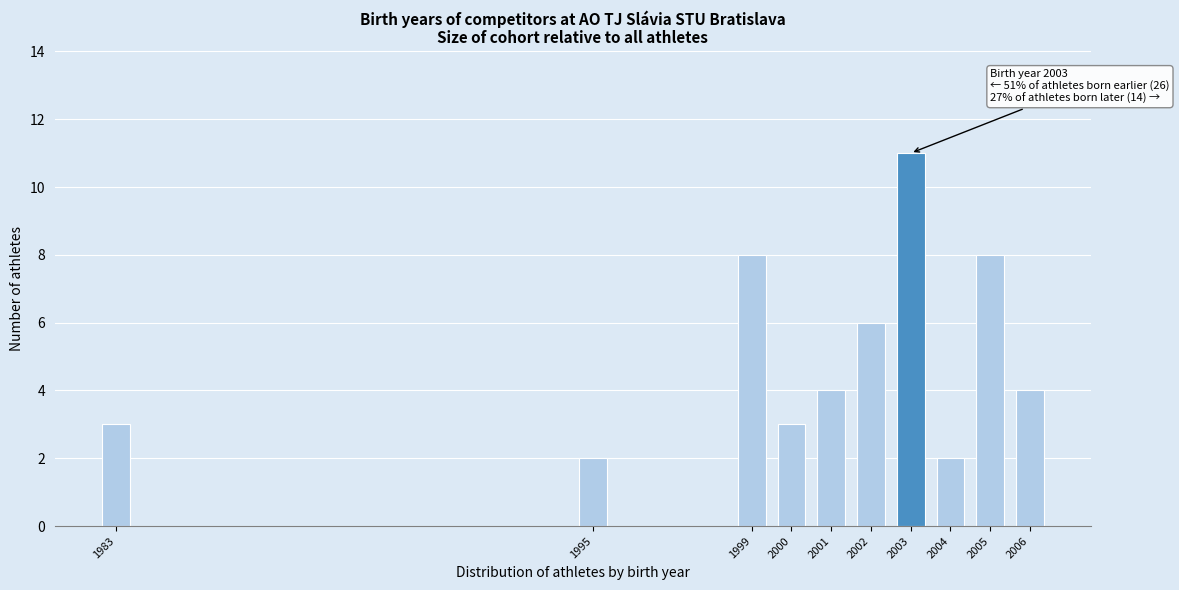

Reading right to left, transcribe all the data shown in this chart.

2006=4	2005=8	2004=2	2003=11	2002=6	2001=4	2000=3	1999=8	1995=2	1983=3